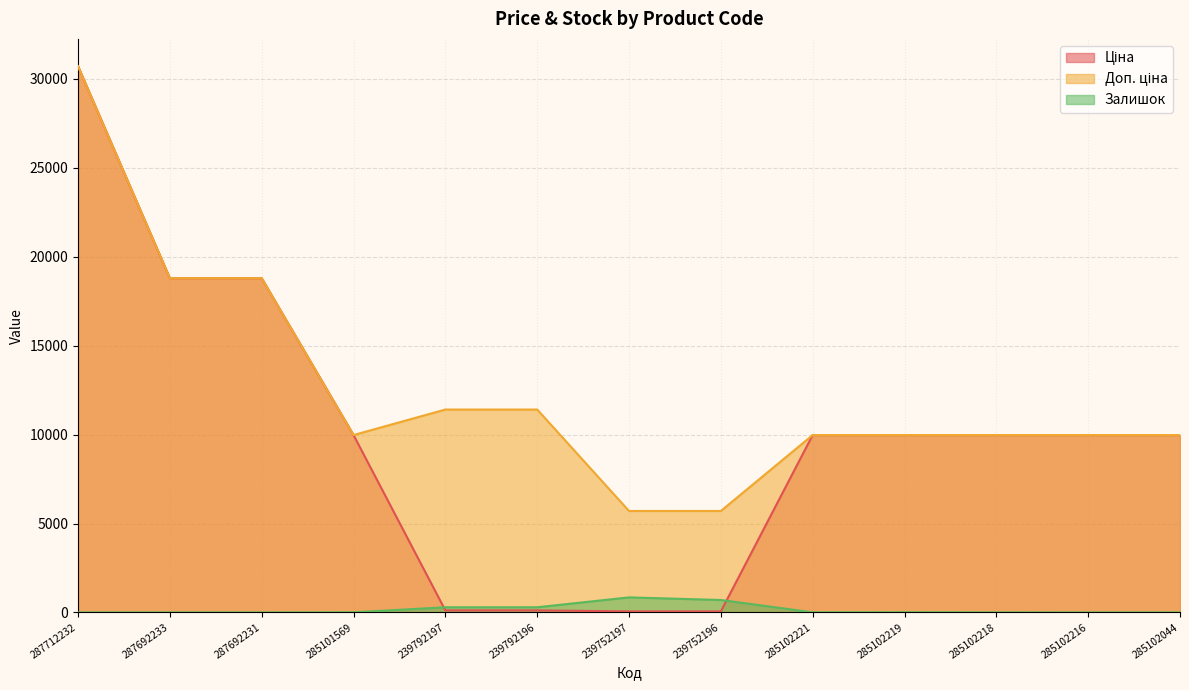

How many series are shown in this chart?

3